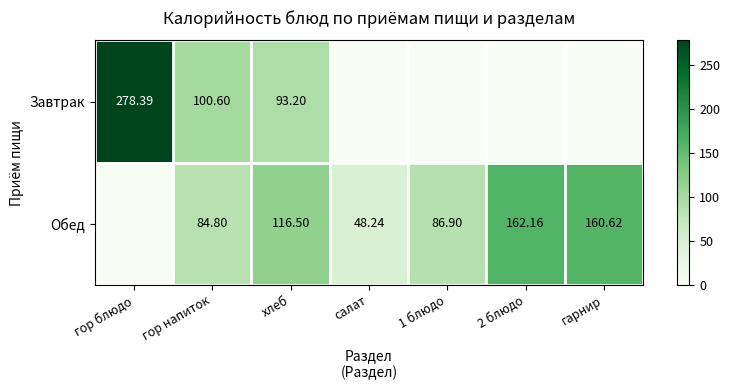

Between гор блюдо and салат, which series saw the biggest shift?

Завтрак